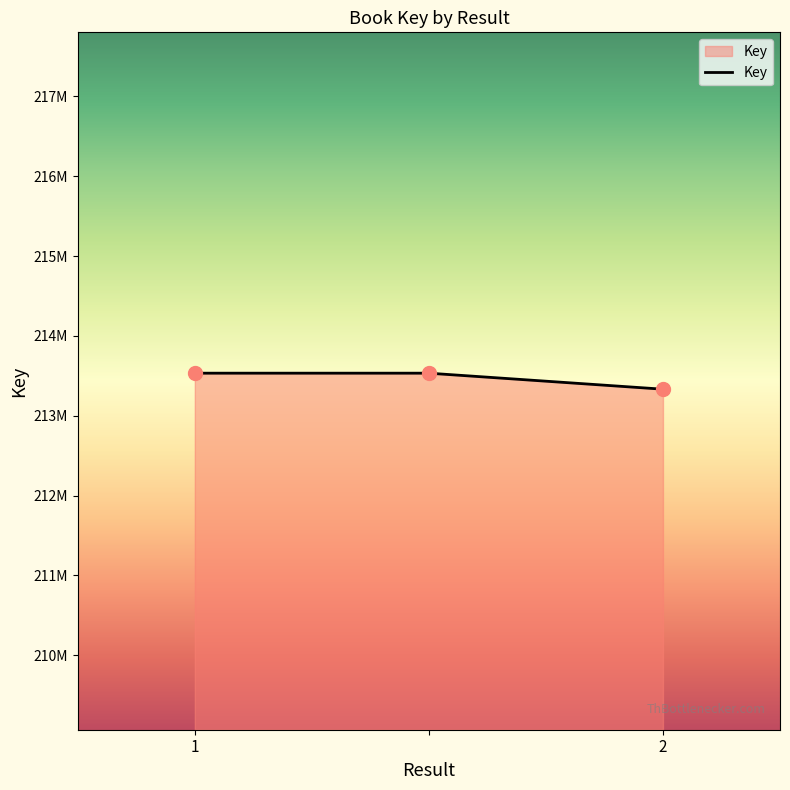

Is this an area chart (filled region under the line)?

Yes